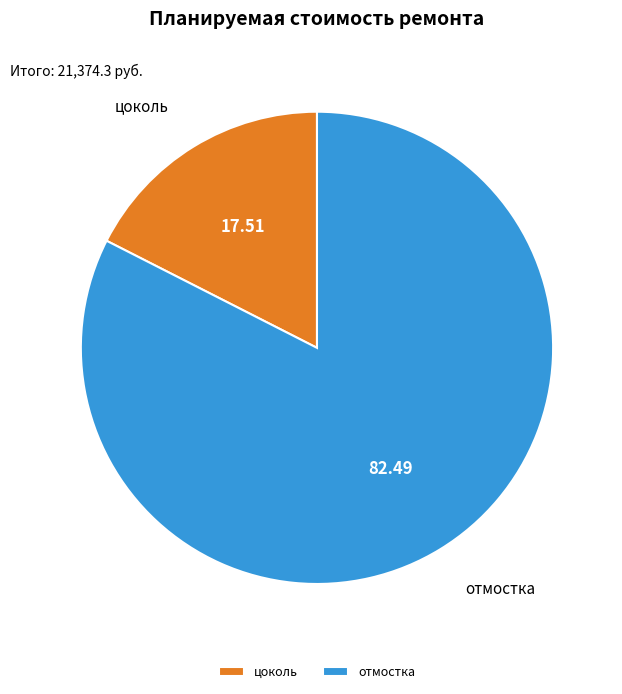

How many slices are in this pie chart?

2